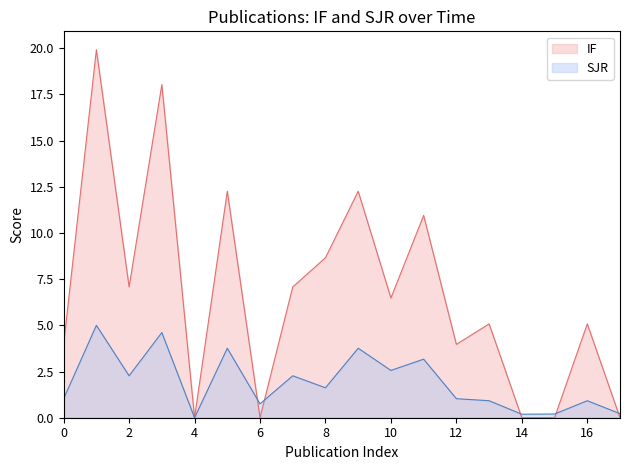

List the series in order of their peak value, lowest first.

SJR, IF